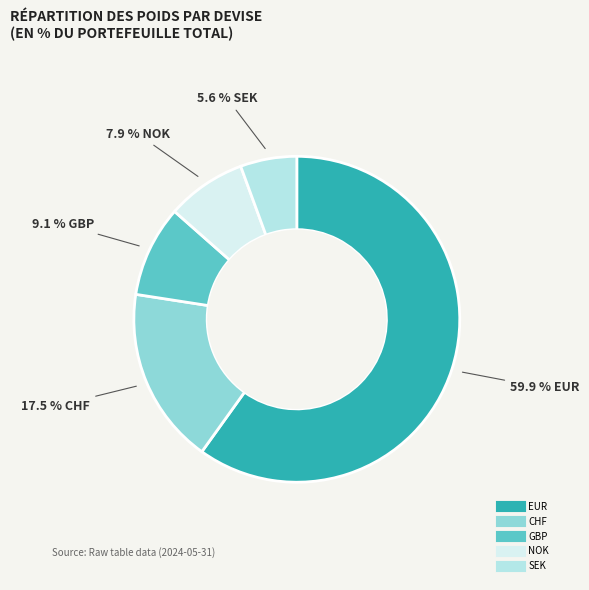

Is there any slice that represents more than half of the pie?

Yes